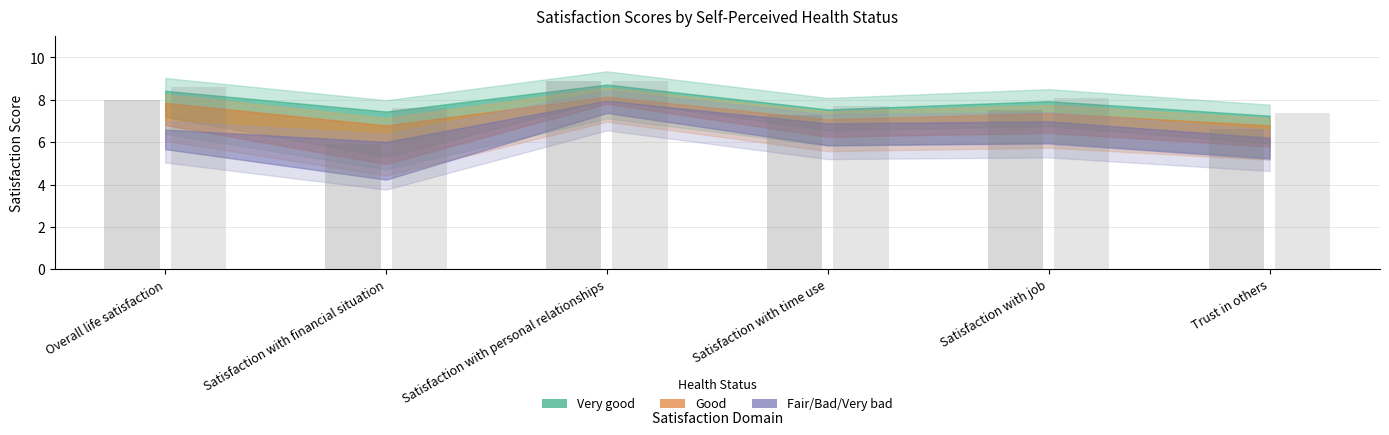

At how many categories does at least one series exceed 8?

3